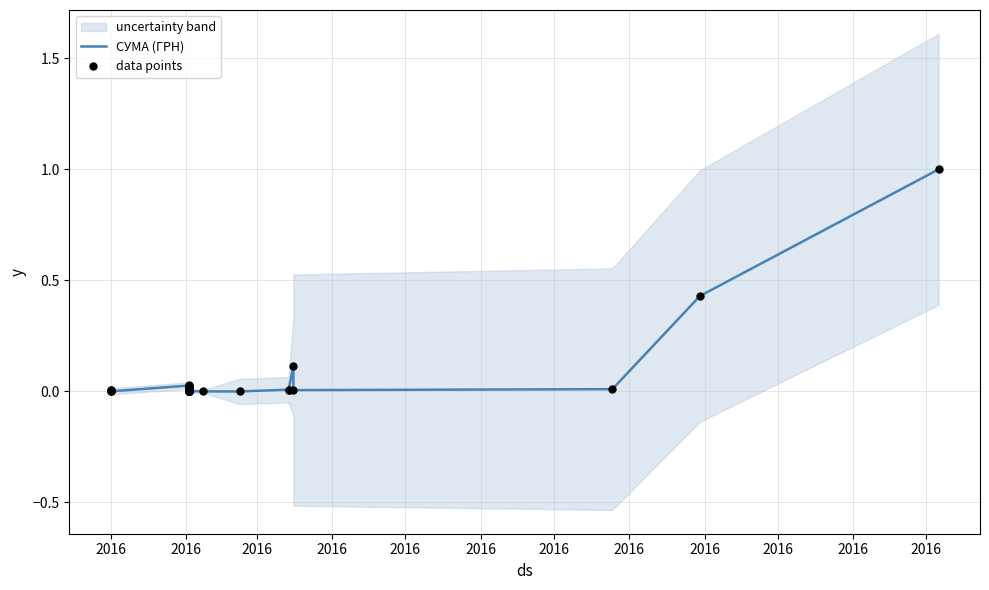

Which series has the largest total across all categories?

СУМА (ГРН)